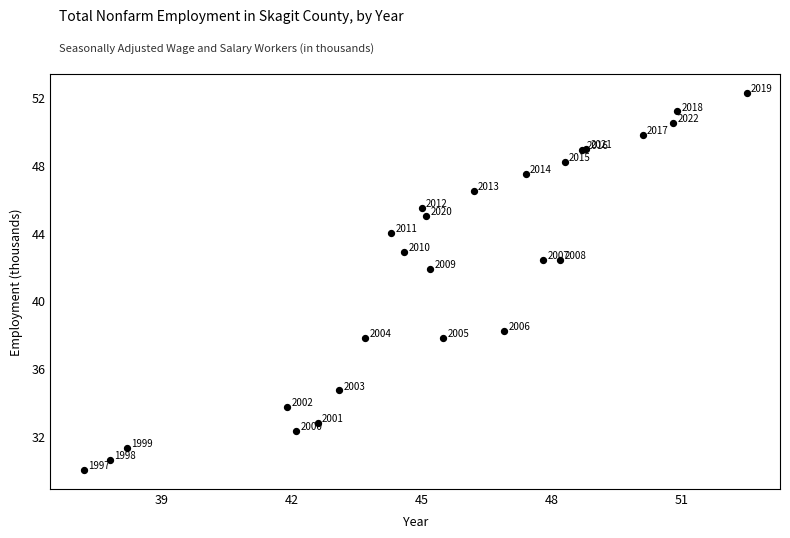

What Y value in the scatter plot is closest to 41?

41.9